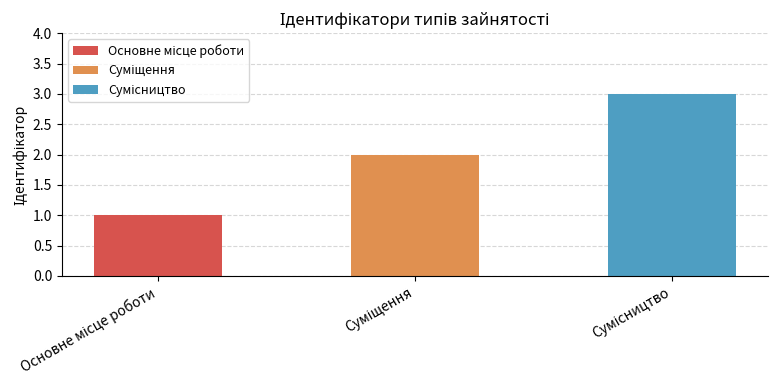

What is the sum of all values?

6